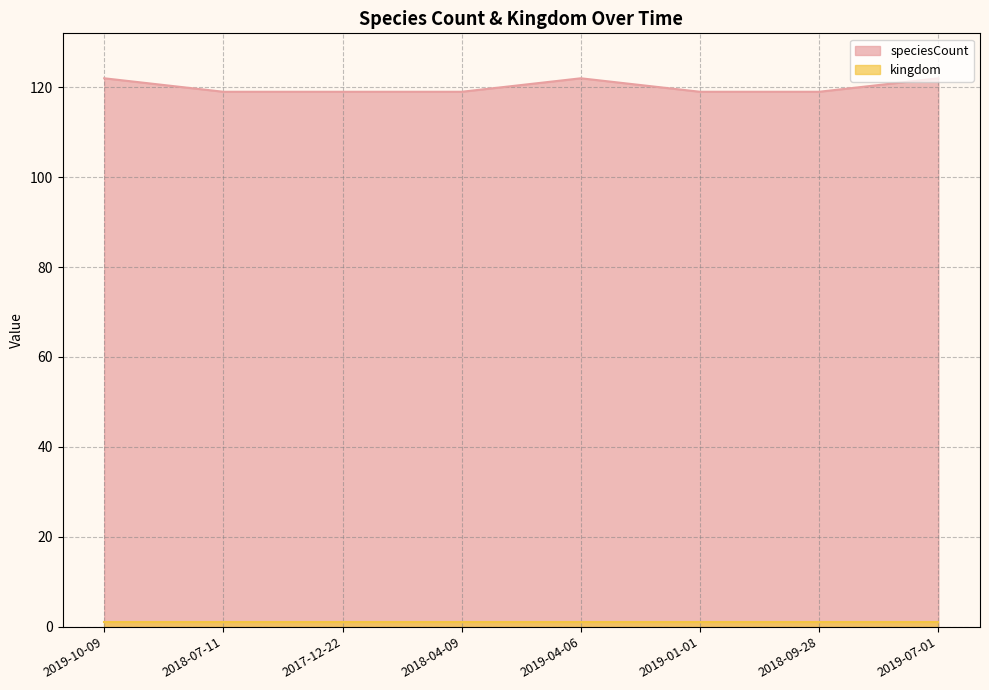

What is the difference between the maximum and minimum values?

3